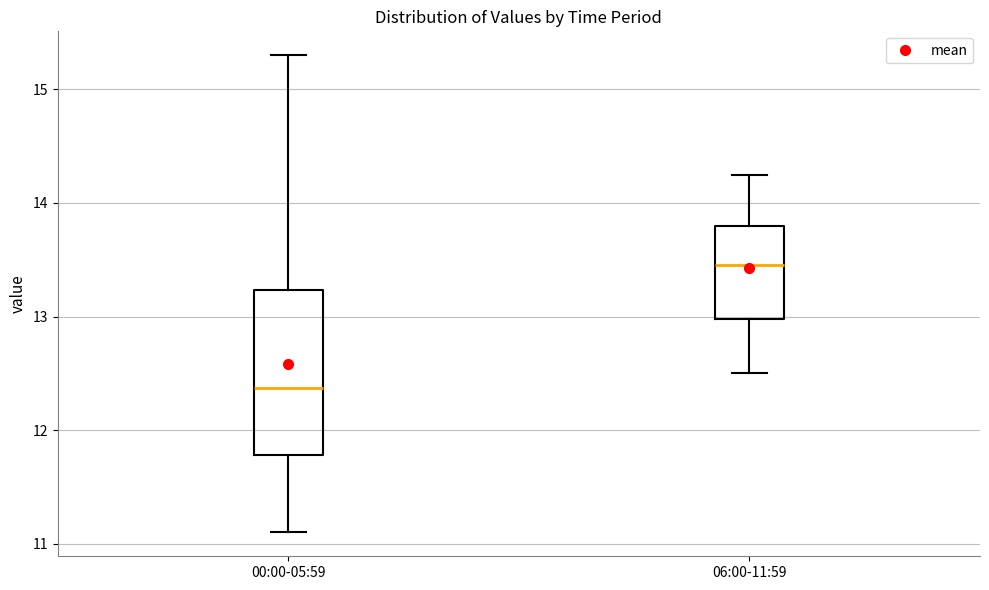

Reading left to right, read every box against the y-axis: the position of its median line, the range the box covers, and the ends of its whiskers. The values are not printed on the chart, so give them approximately, as read against the axis.

00:00-05:59: median 12.4, box 11.8 to 13.2, whiskers 11.1 to 15.3
06:00-11:59: median 13.5, box 13.0 to 13.8, whiskers 12.5 to 14.3